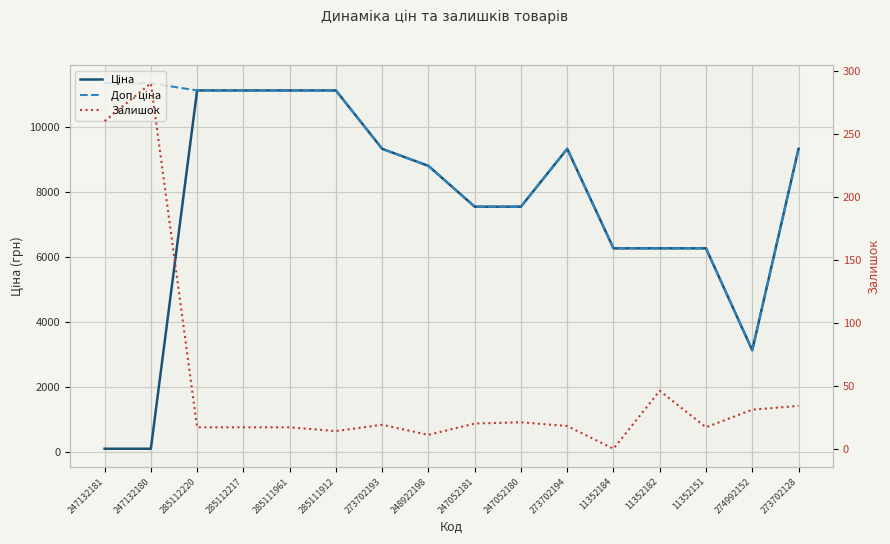

What is the label of the 2nd point from the left?

247132180